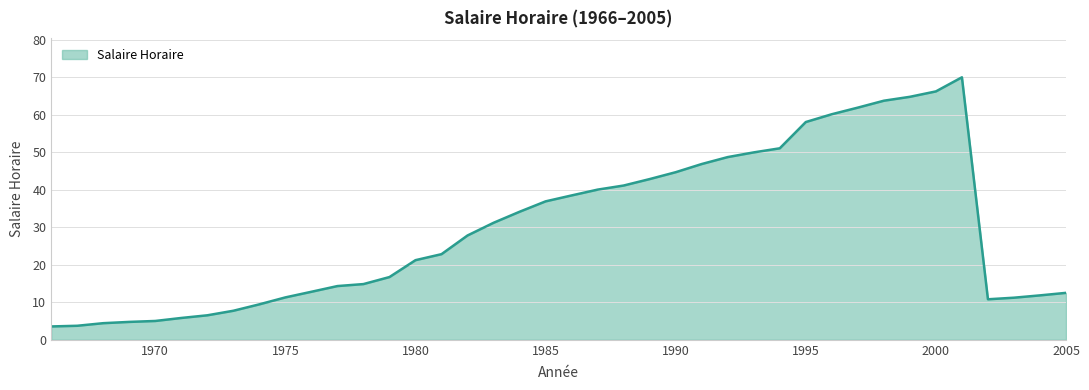

What is the smallest value displayed?

3.6